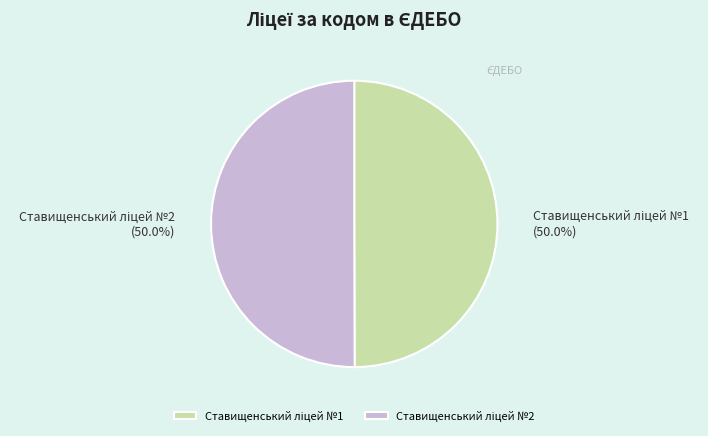

How many slices are in this pie chart?

2